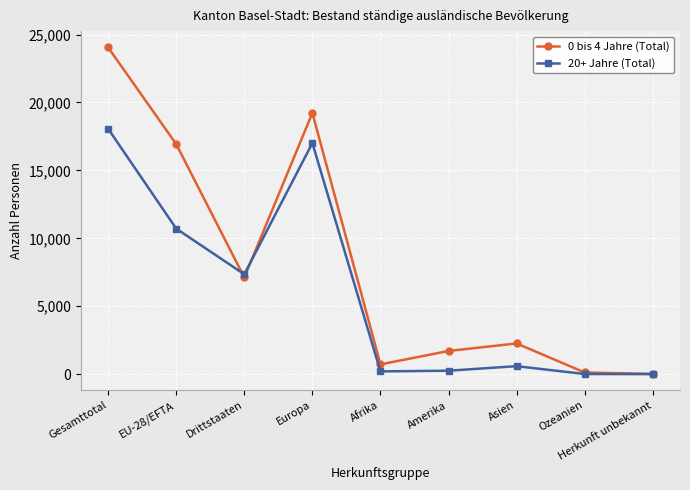

What is the total value across all series at Ozeanien?

131